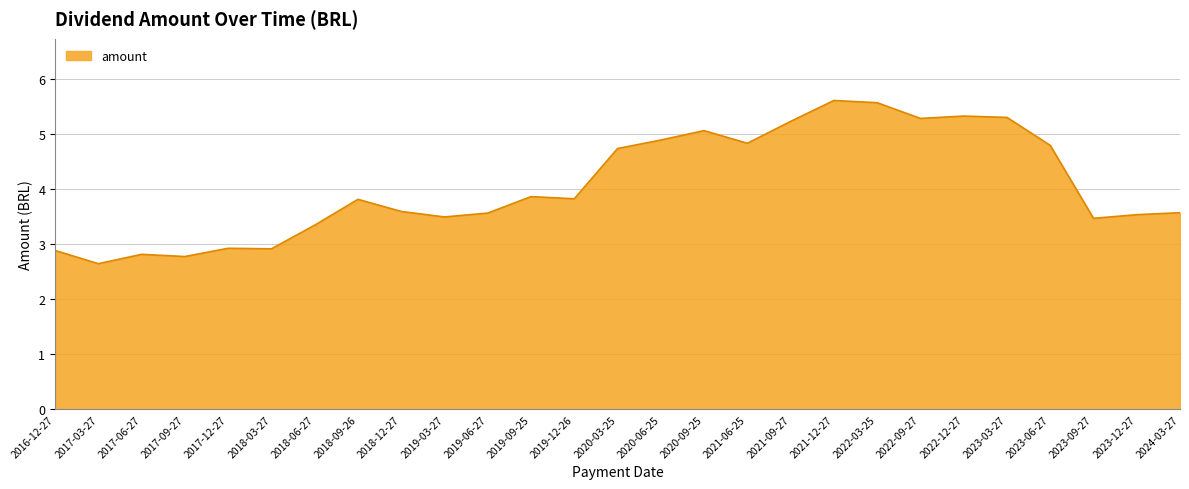

What position from the right is 2019-03-27?

18